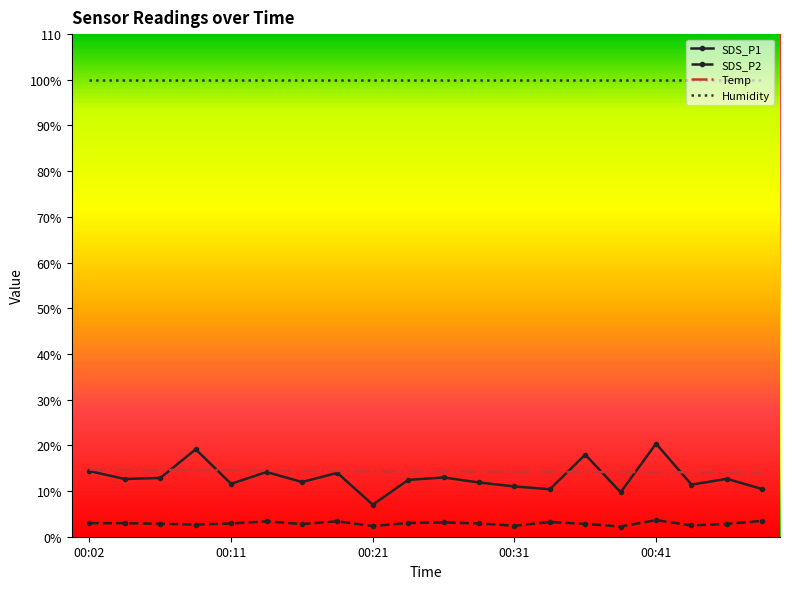

At how many categories does at least one series exceed 49?

20